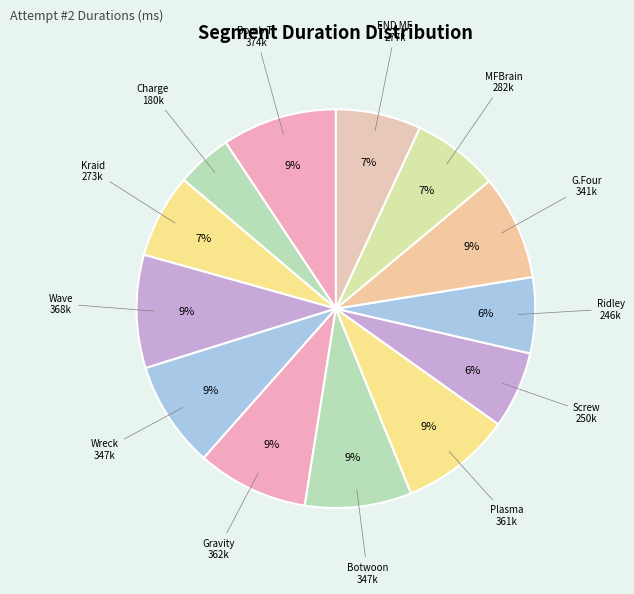

How many segments does this pie chart have?

13